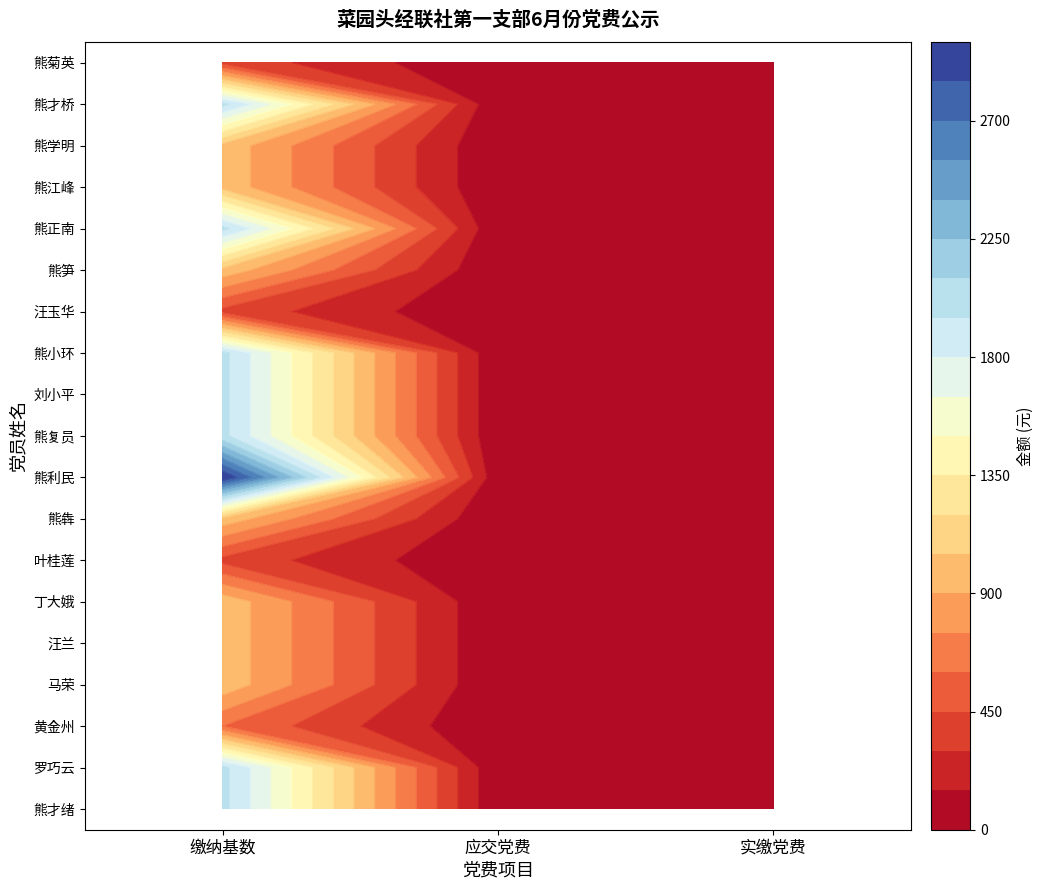

What is the total value across all series at 实缴党费?

144